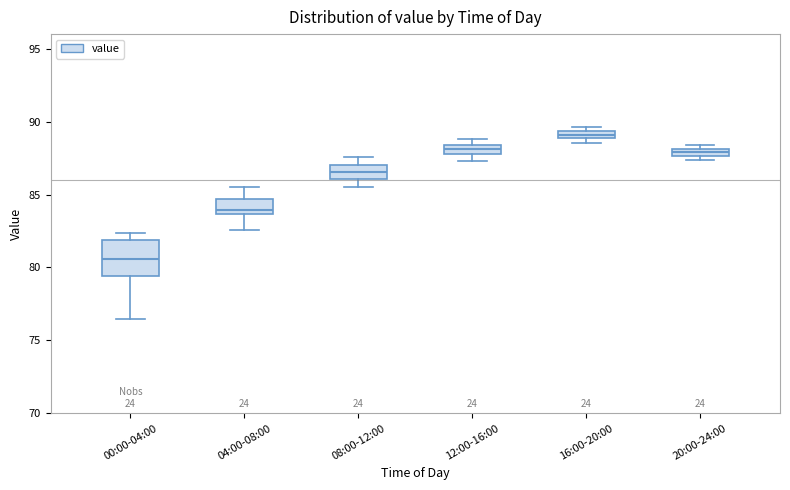

Where is the upper edge of the box for 12:00-16:00 on the y-axis? The values are not printed on the chart, so give them approximately, as read against the axis.

88.5